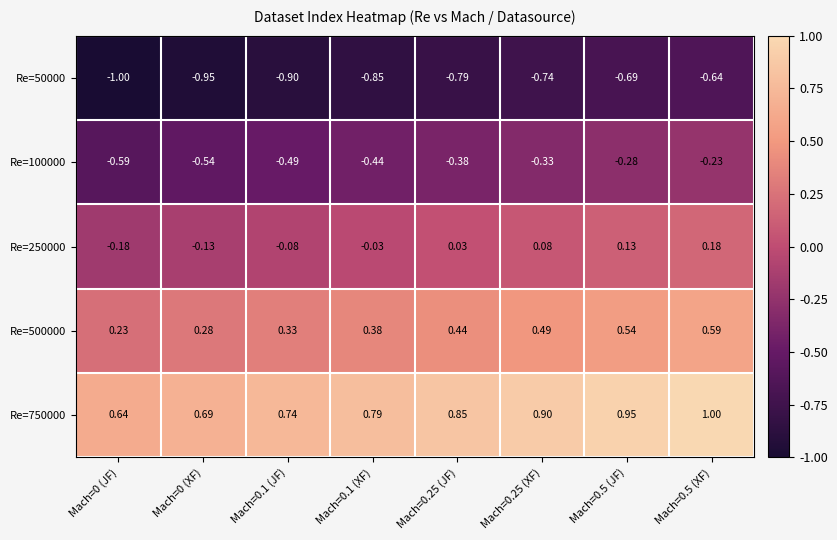

At which category does the chart reach its peak across all series?

Mach=0.5 (XF)